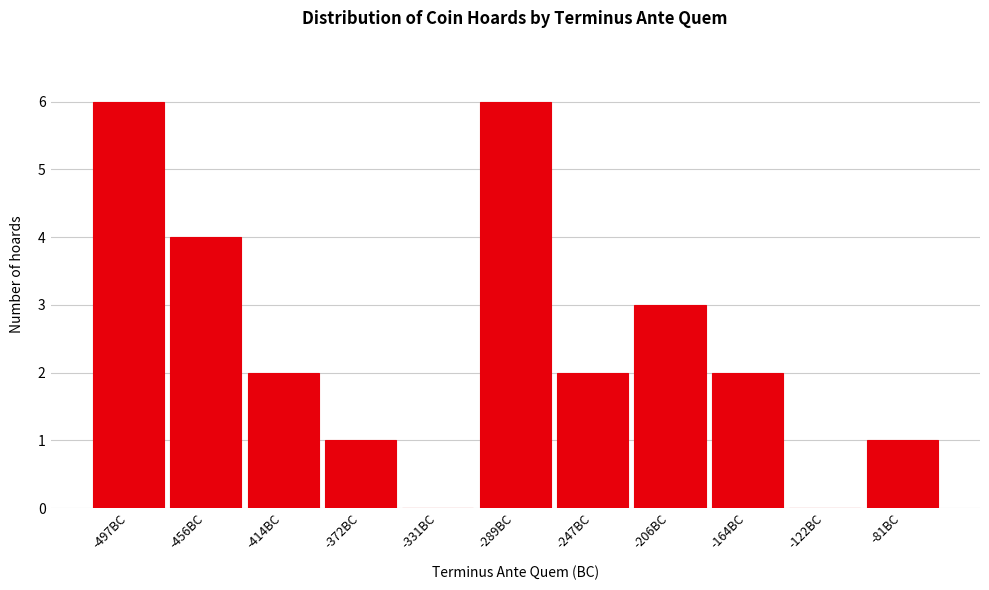

Reading left to right, list every bar in this chart as the range it spans on the x-axis followed by its height. Neither the bar edges nor the heights are printed on the chart, so give them approximately, as read against the axes.

-520 to -475: 6
-475 to -435: 4
-435 to -395: 2
-395 to -350: 1
-350 to -310: 0
-310 to -270: 6
-270 to -225: 2
-225 to -185: 3
-185 to -145: 2
-145 to -100: 0
-100 to -60: 1